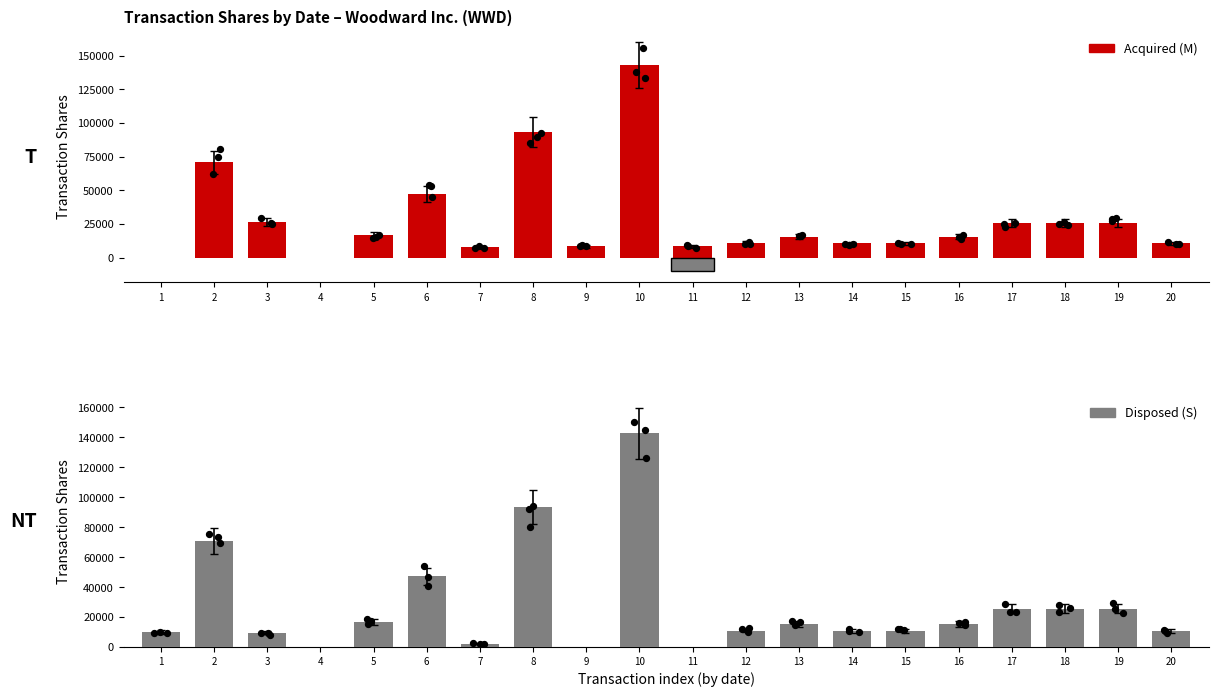

What are all the series names shown in the legend?

Acquired (M), Disposed (S)